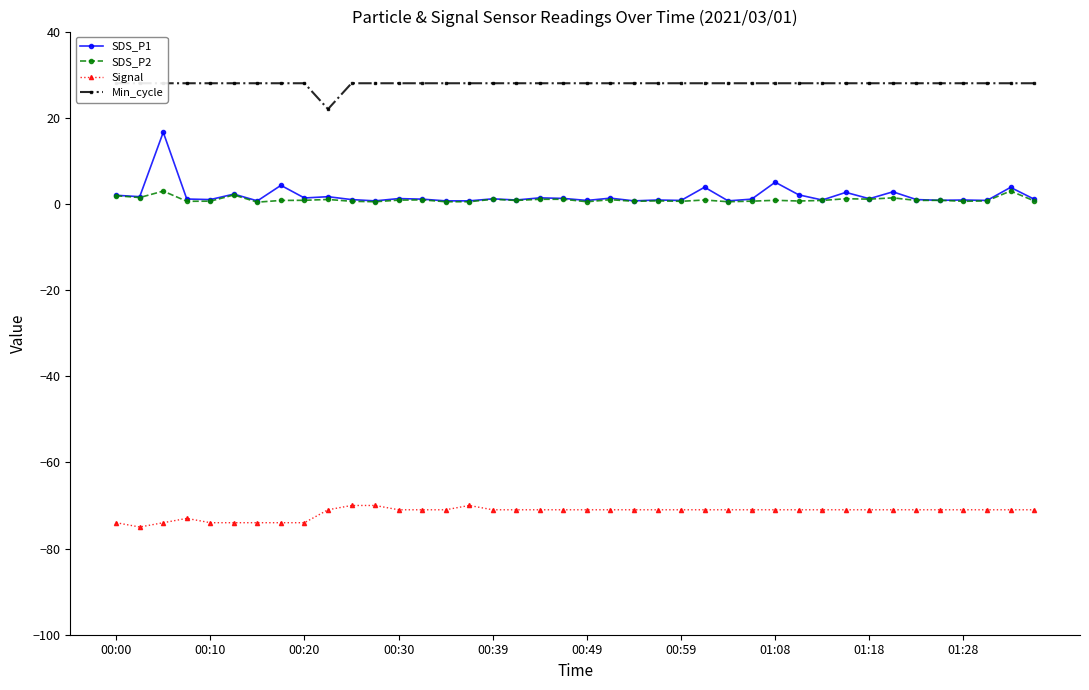

True or false: SDS_P1 has more than 2 points higher than both neighbors.

True